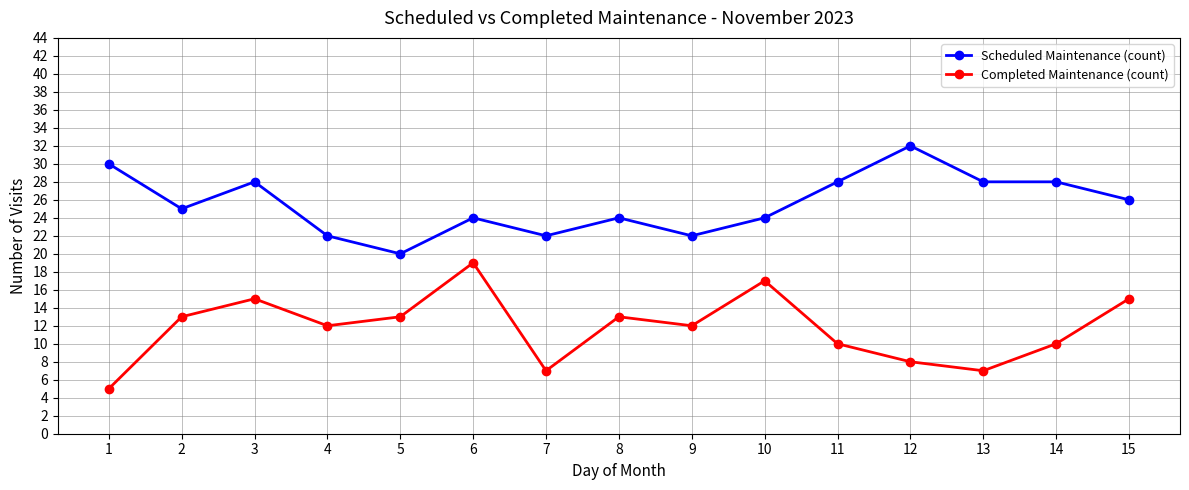

At which category does the chart reach its minimum across all series?

1